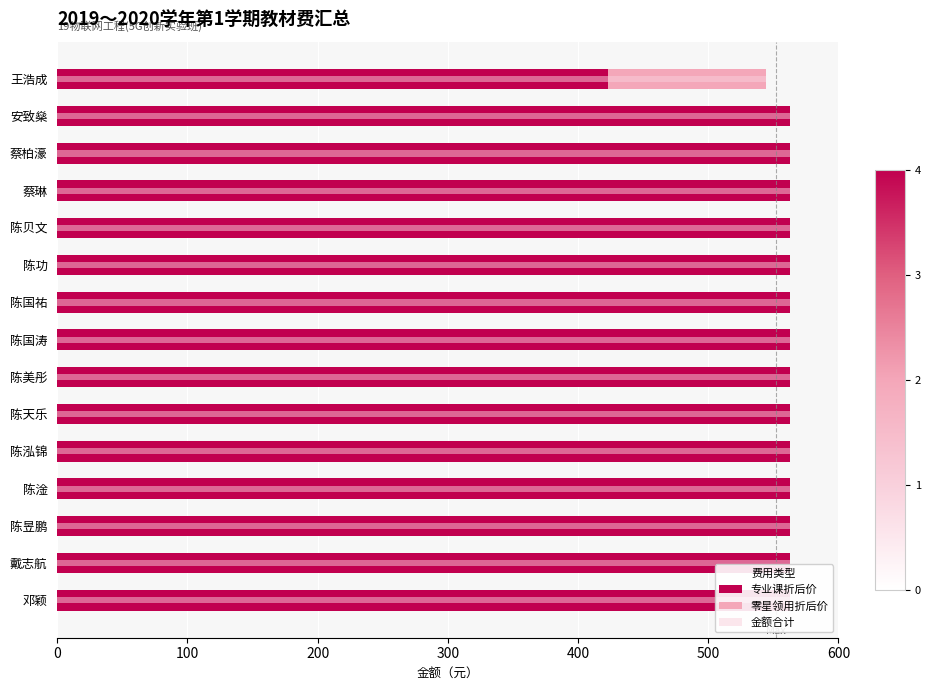

The value of 金额合计 at 蔡琳 is 562.7. True or false?

True